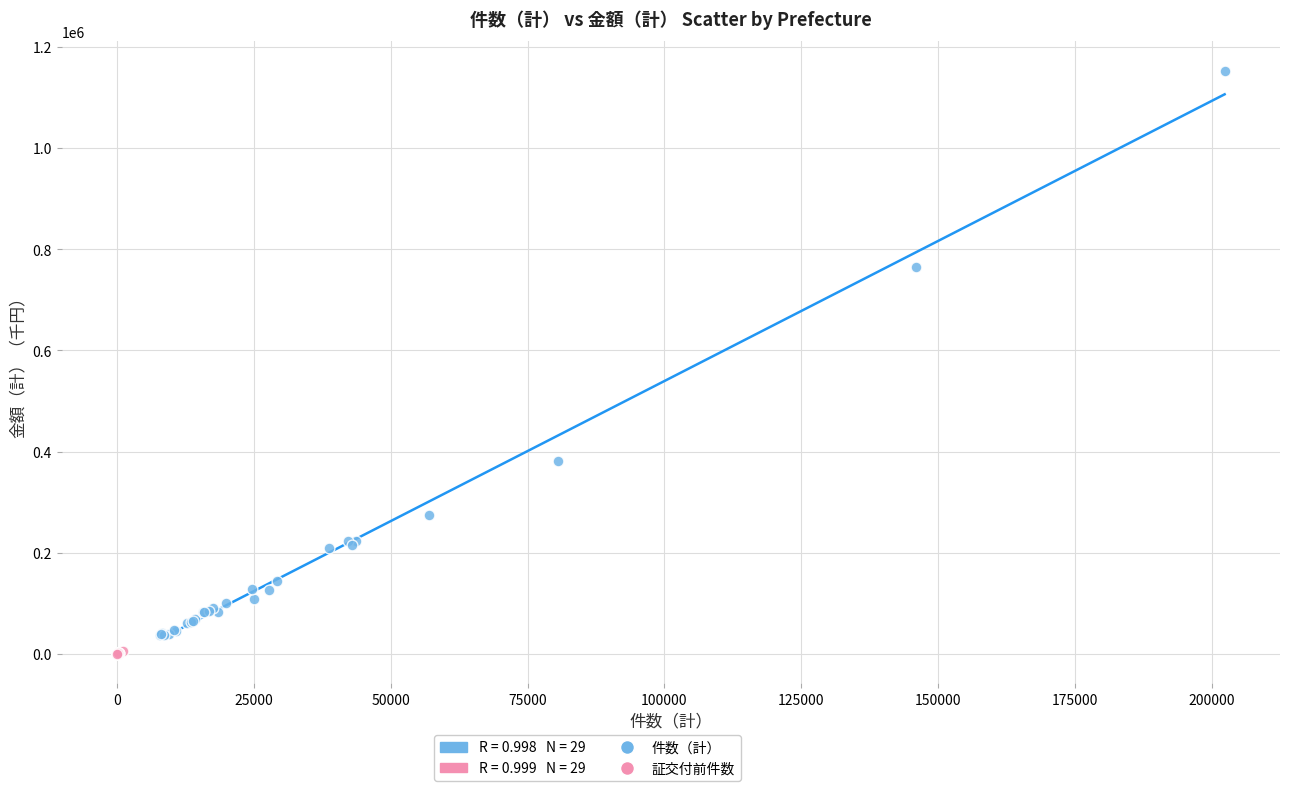

Which series reaches the maximum Y coordinate?

件数（計）